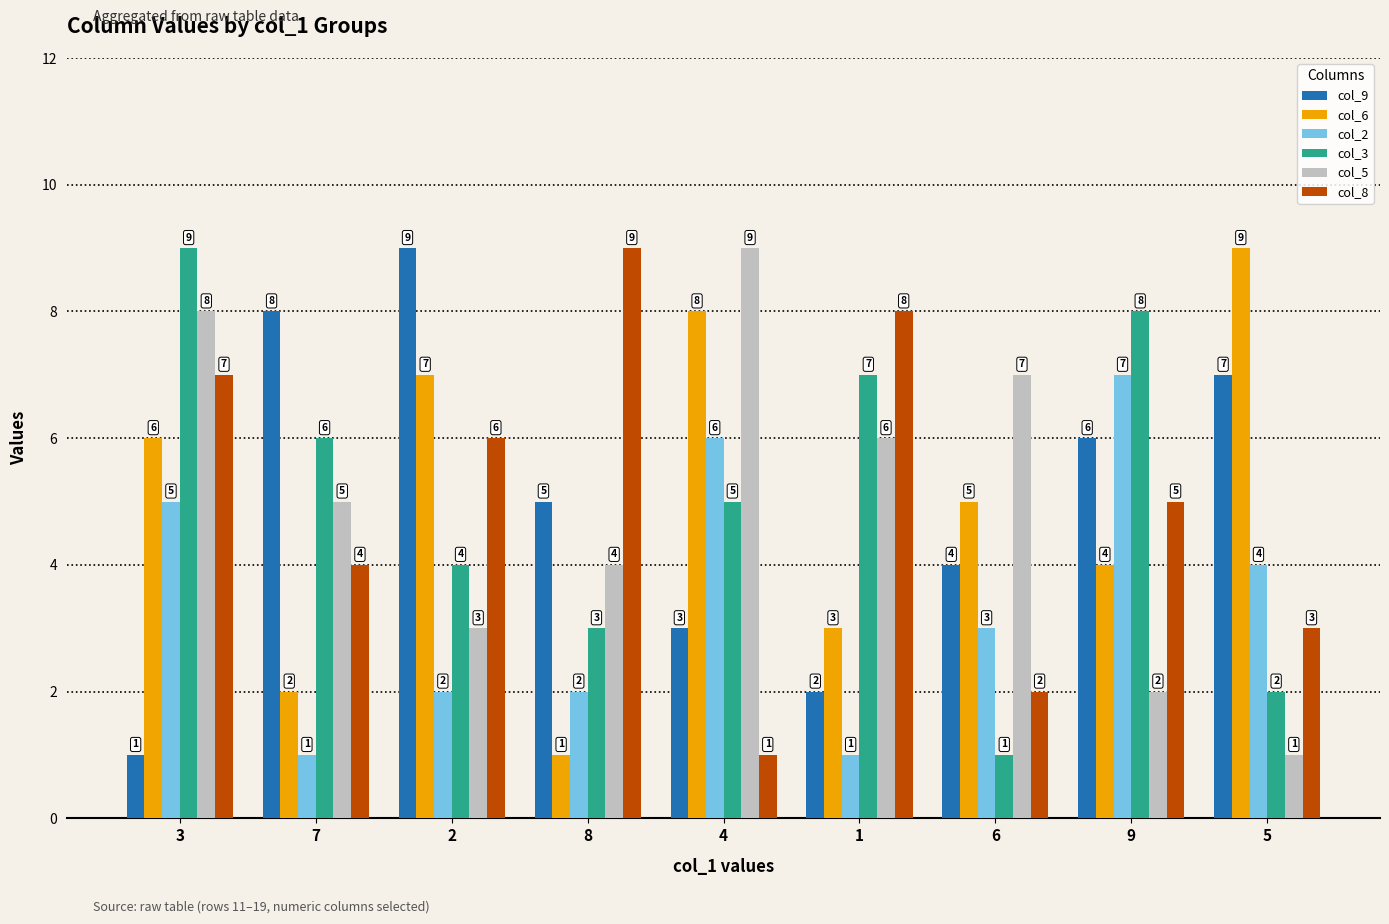

What position from the right is 9?

2